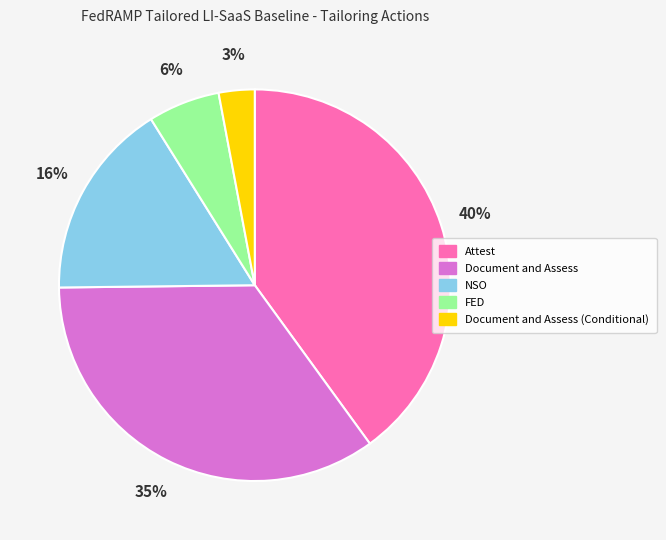

To the nearest percent, what is the difference between the Attest and Document and Assess (Conditional) slice percentages?

37%